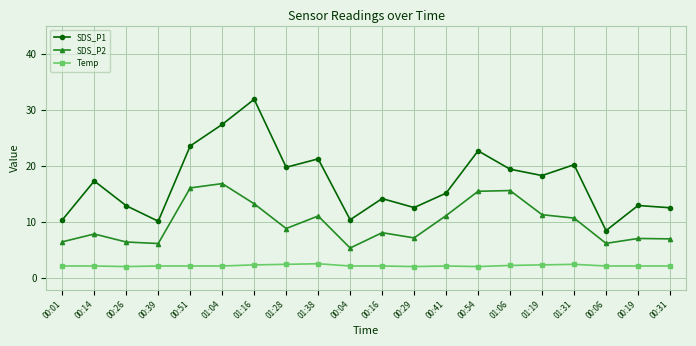

What is the total value across all series at 01:06?

37.4